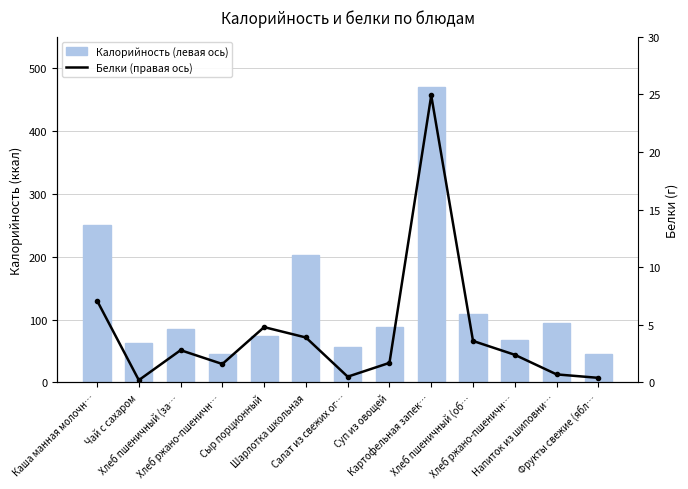

What is the value of the Белки (правая ось) bar at the 11th from the left?

1.6